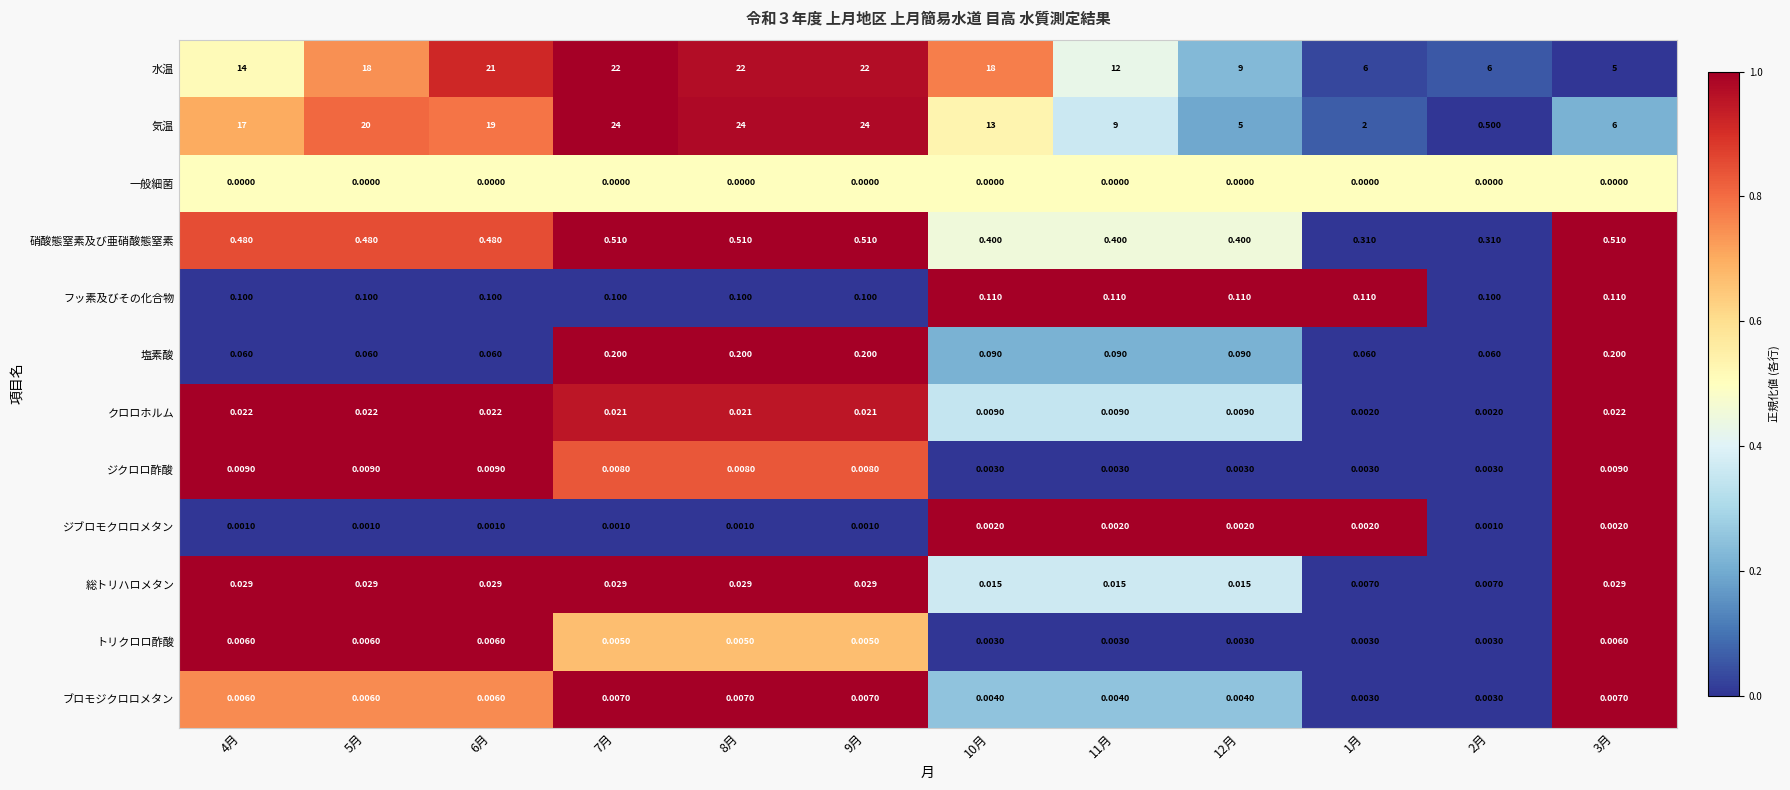

What is the greatest value displayed?

24.0